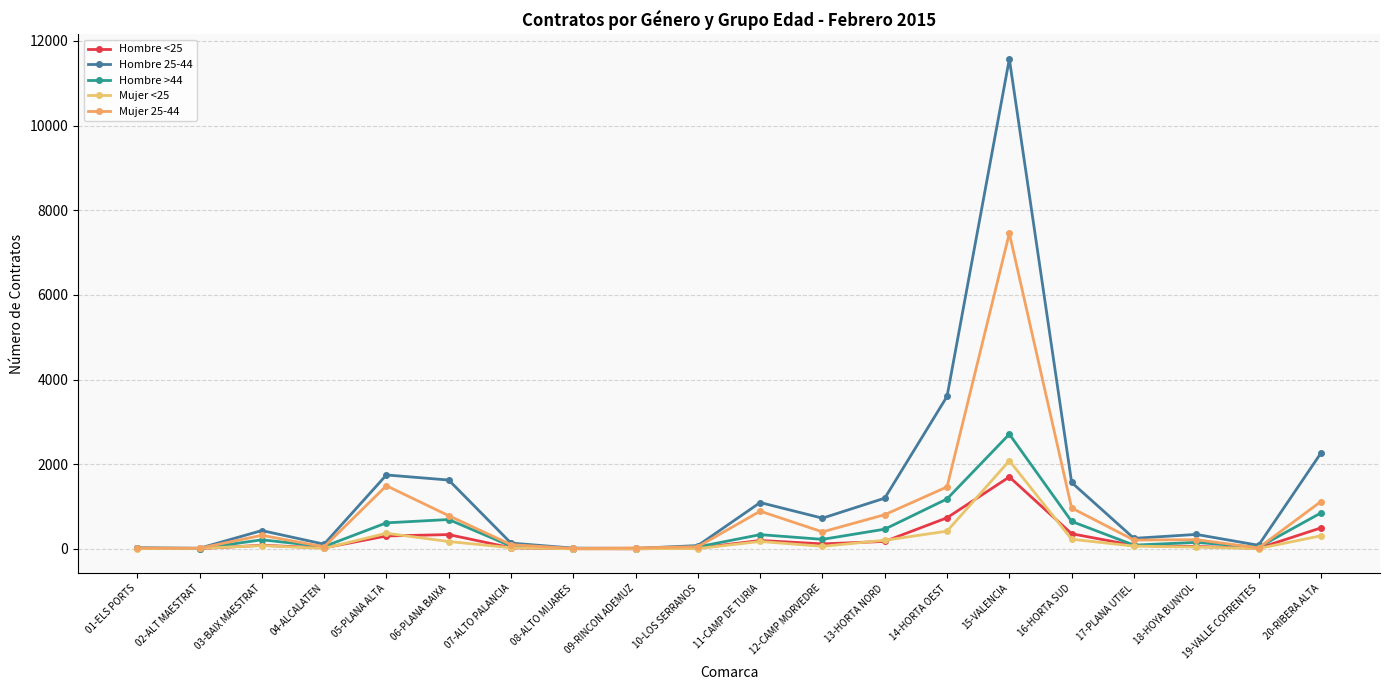

The value of Mujer <25 at 20-RIBERA ALTA is 307. True or false?

True